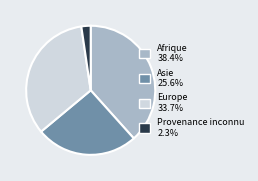

Is the sum of Europe and Afrique greater than half?

Yes